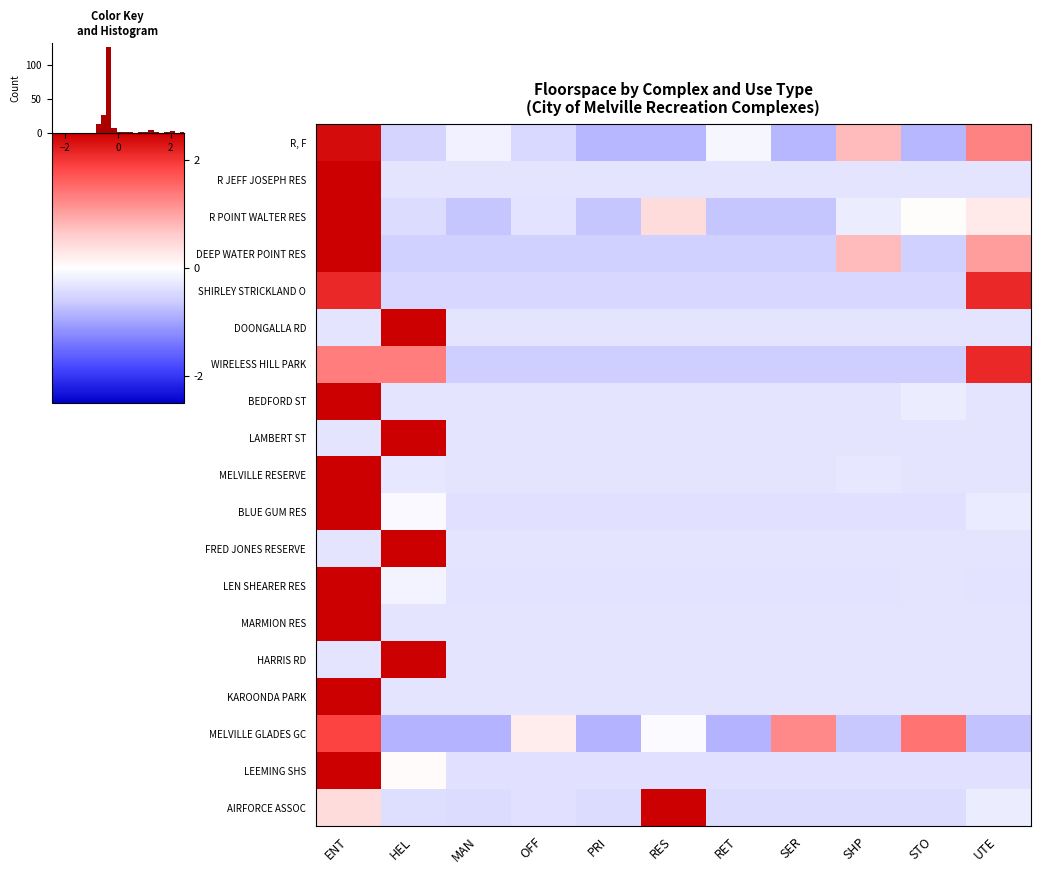

What is the lowest value of the HARRIS RD series?

-0.3